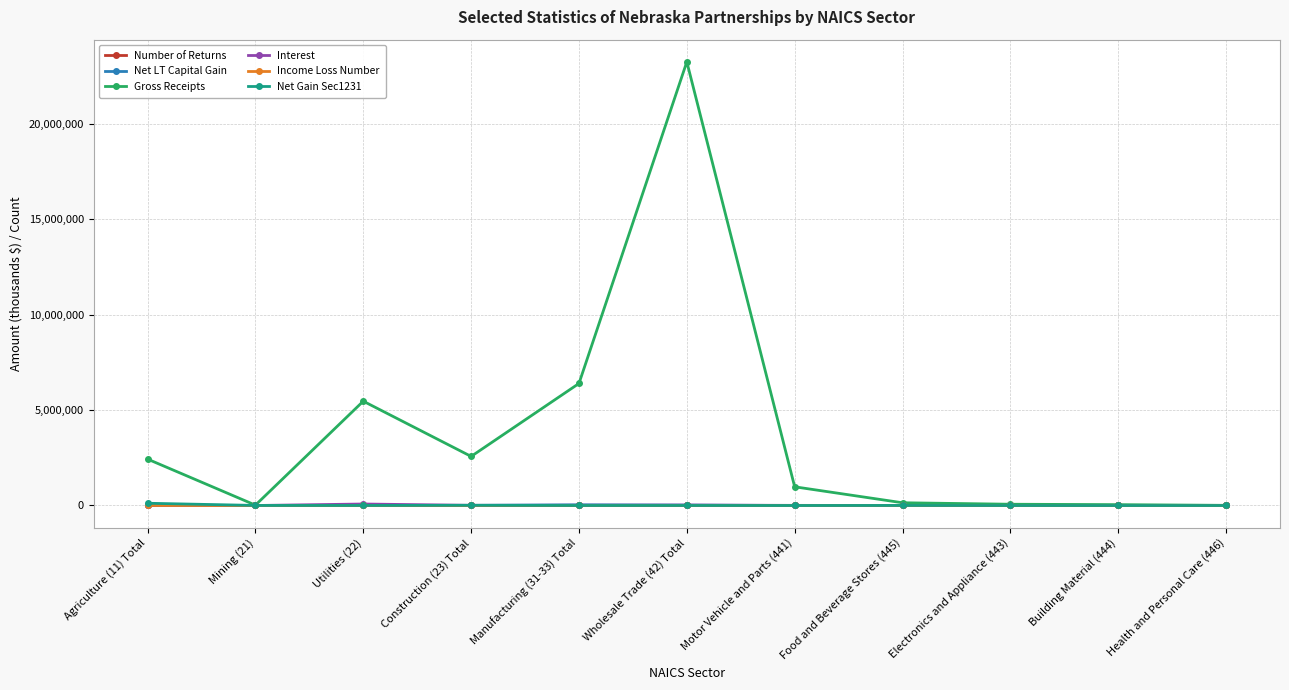

What is the label of the 7th point from the left?

Motor Vehicle and Parts (441)